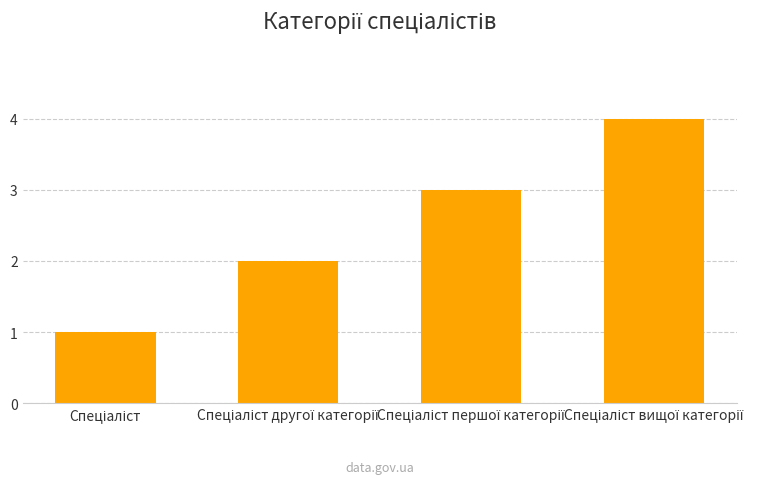

What is the greatest value displayed?

4